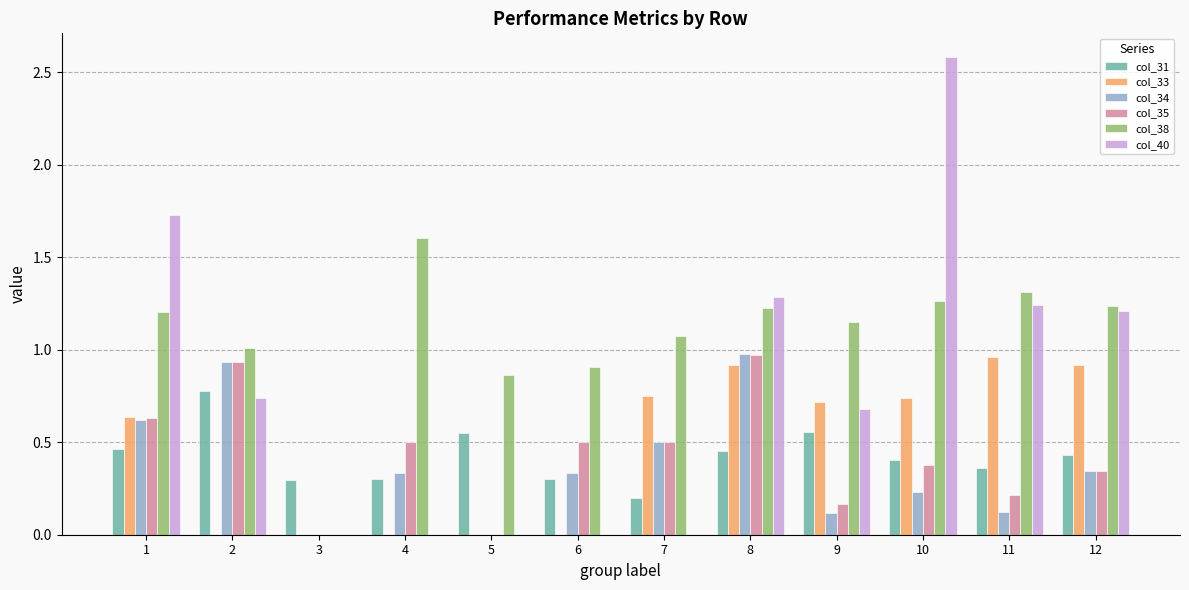

Which series has the largest total across all categories?

col_38